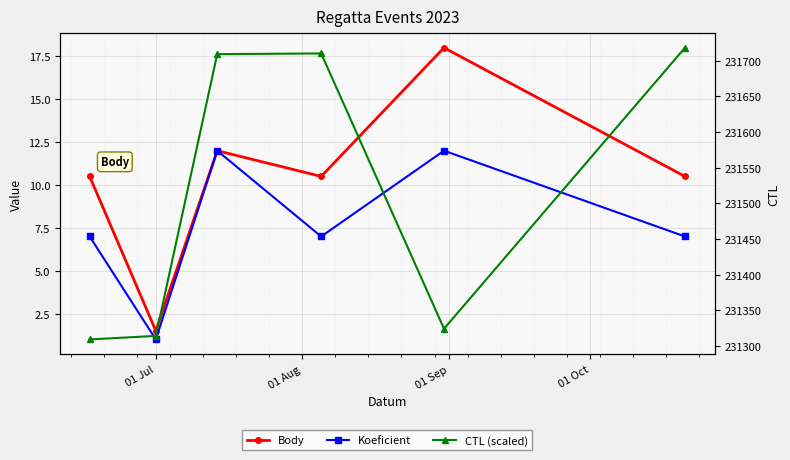

True or false: Koeficient and Body cross at least once.

False